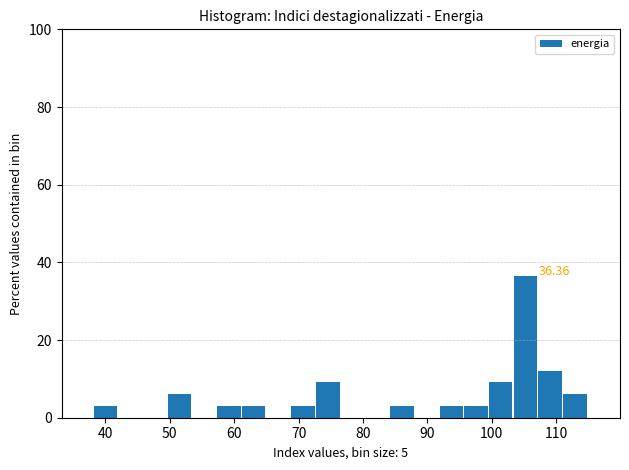

Around what value on the x-axis is the tallest bar? Give the approximate position of its centre, as read against the axis.

105